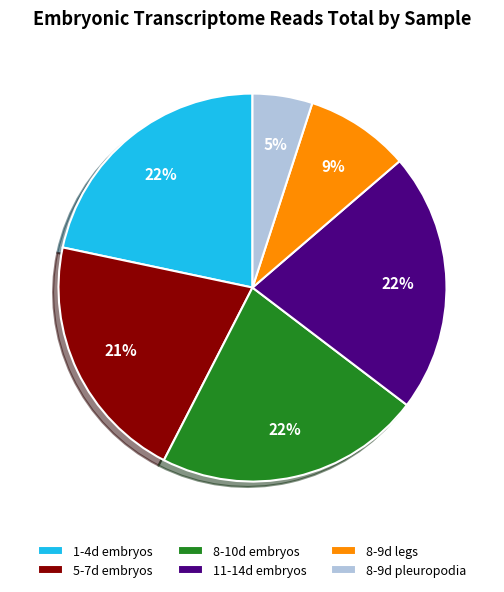

Combined, do 8-10d embryos and 1-4d embryos account for over 50%?

No